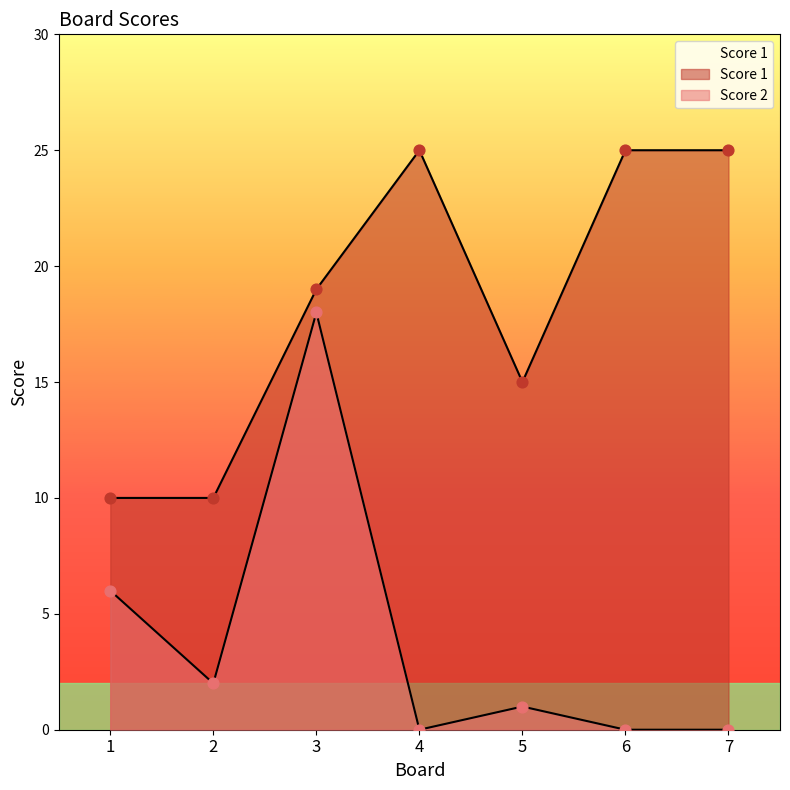

Which series contains the highest Y value?

Score 1